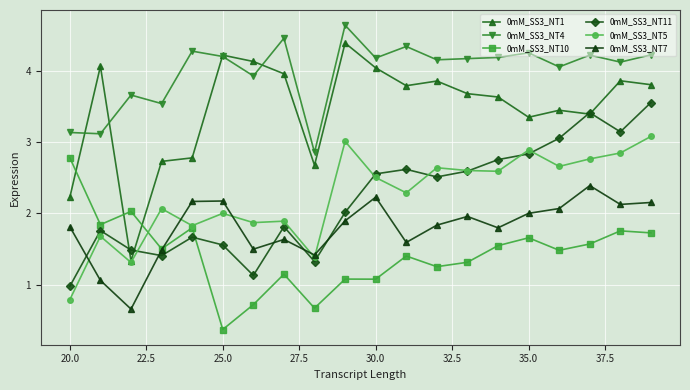

Rank the series by their maximum value, from highest to lowest.

0mM_SS3_NT4, 0mM_SS3_NT1, 0mM_SS3_NT11, 0mM_SS3_NT5, 0mM_SS3_NT10, 0mM_SS3_NT7